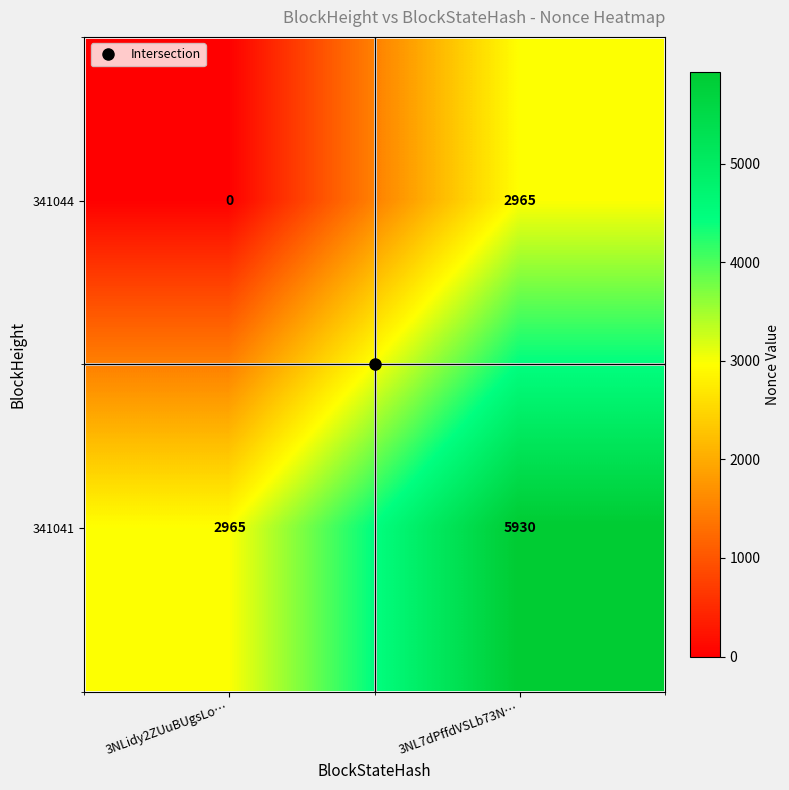

The 341044 series shows 0 at 3NLidy2ZUuBUgsLo…. True or false?

True